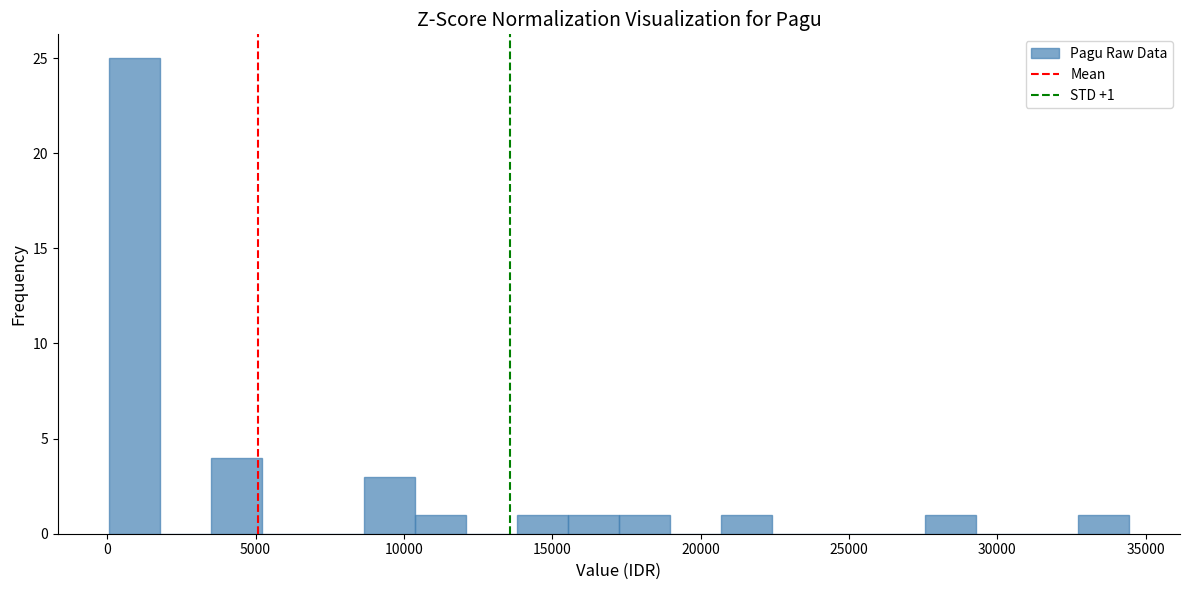

Read against the x-axis, roughly where is the centre of the tallest bar?

1000